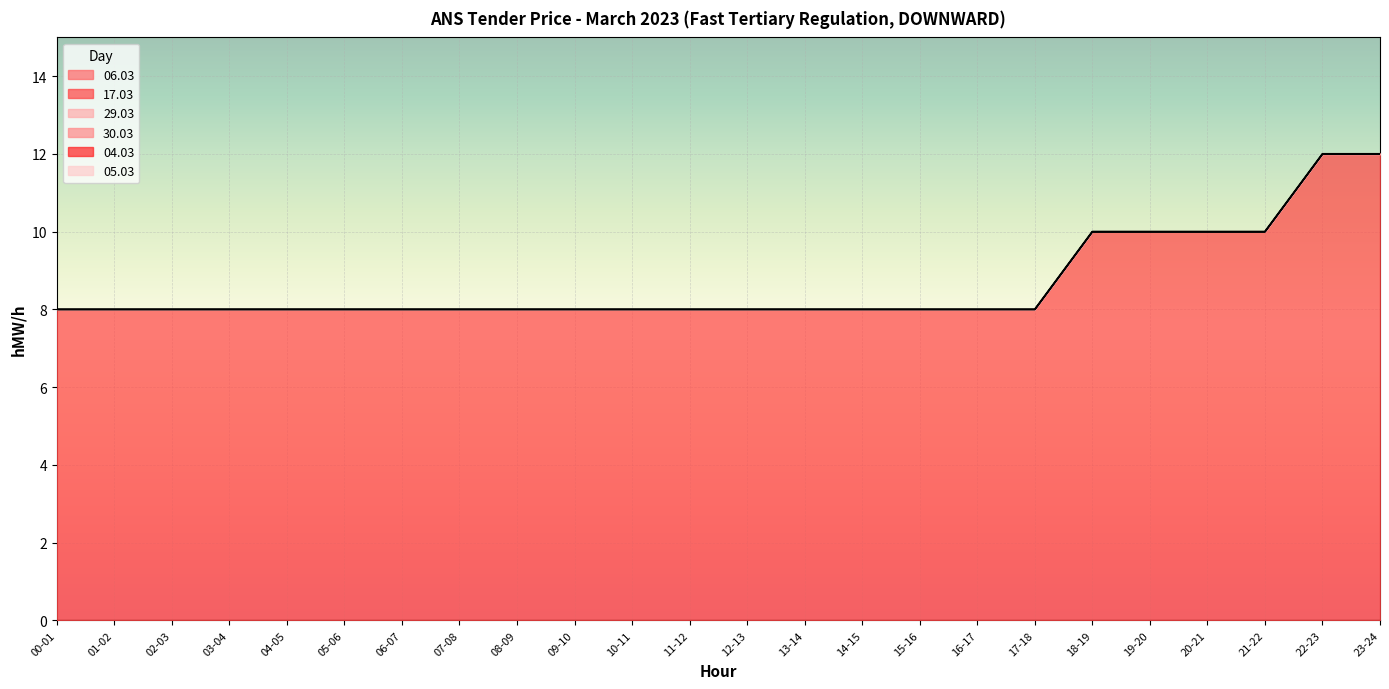

What are all the series names shown in the legend?

06.03, 17.03, 29.03, 30.03, 04.03, 05.03